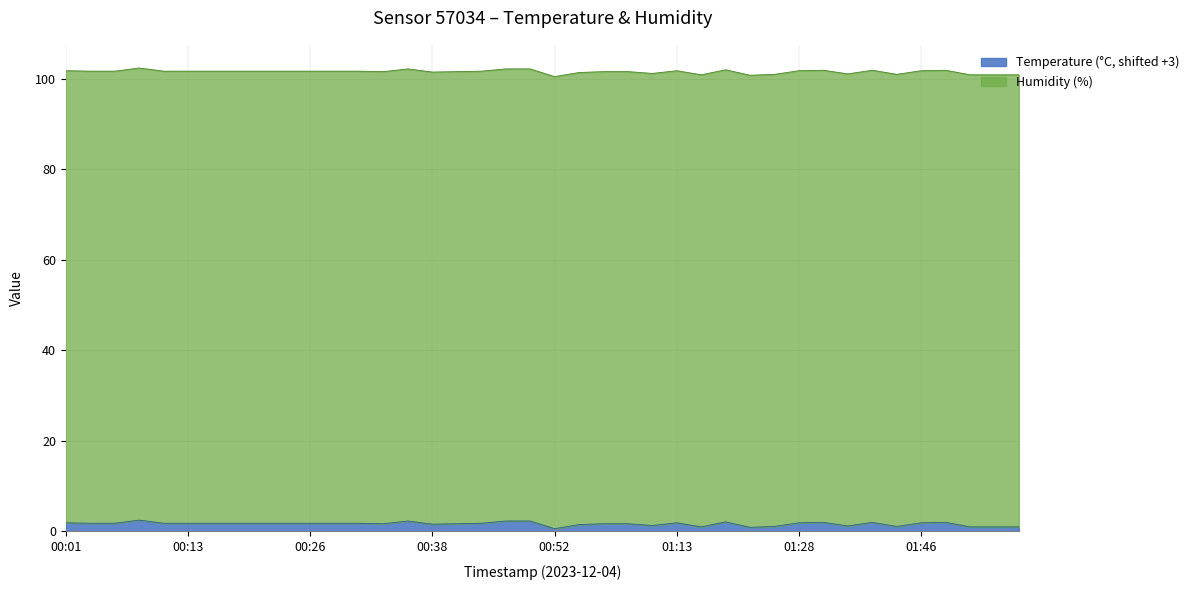

Reading right to left, transcribe all the data shown in this chart.

1.0	1.0	1.0	2.0	1.9	1.1	2.0	1.2	2.0	1.9	1.1	0.9	2.1	1.0	1.9	1.3	1.7	1.7	1.5	0.6	2.3	2.3	1.8	1.7	1.6	2.3	1.7	1.8	1.8	1.8	1.8	1.8	1.8	1.8	1.8	1.8	2.5	1.8	1.8	1.9